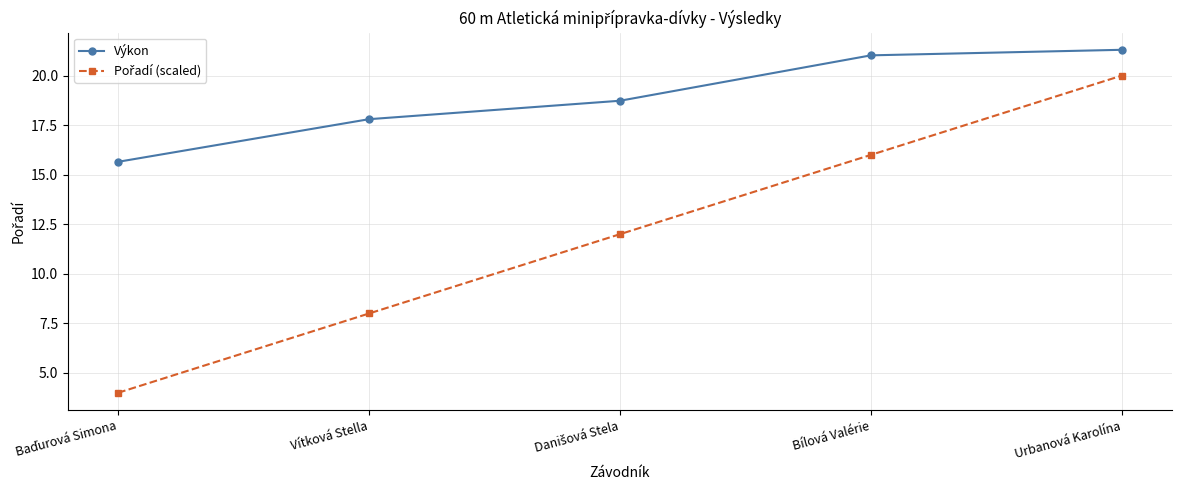

How many data points does each series have?

5